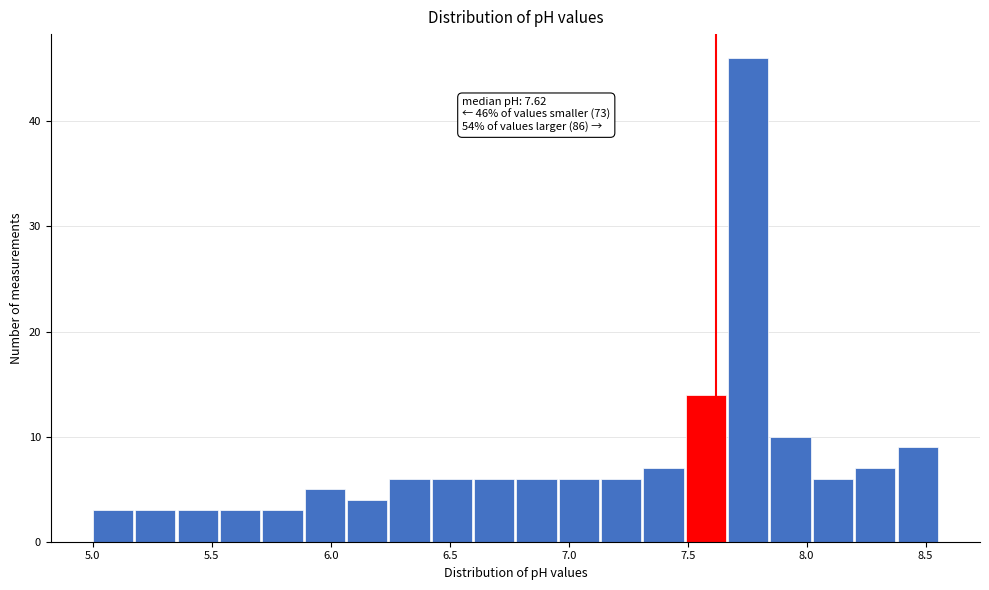

Read against the x-axis, roughly where is the centre of the tallest bar?

7.75